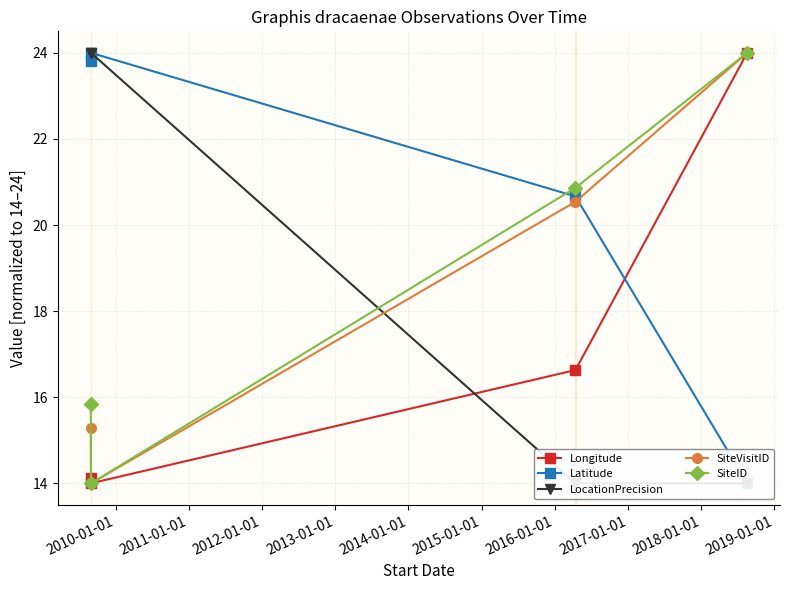

True or false: SiteVisitID has more than 0 points higher than both neighbors.

False